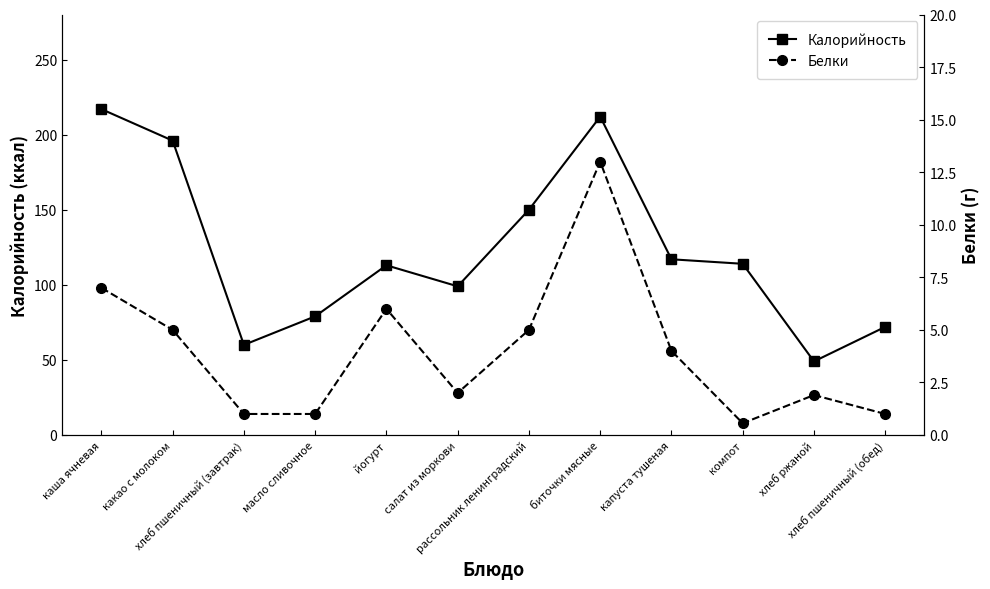

Is the value of Белки at хлеб пшеничный (завтрак) greater than the value of Калорийность at какао с молоком?

No